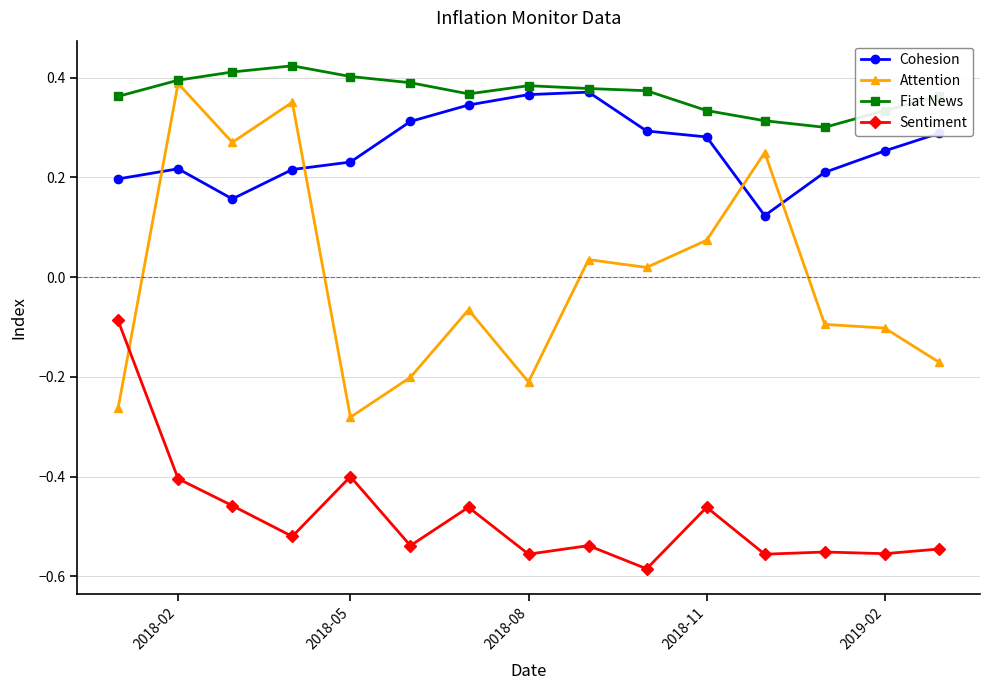

At how many categories does at least one series exceed 0?

15